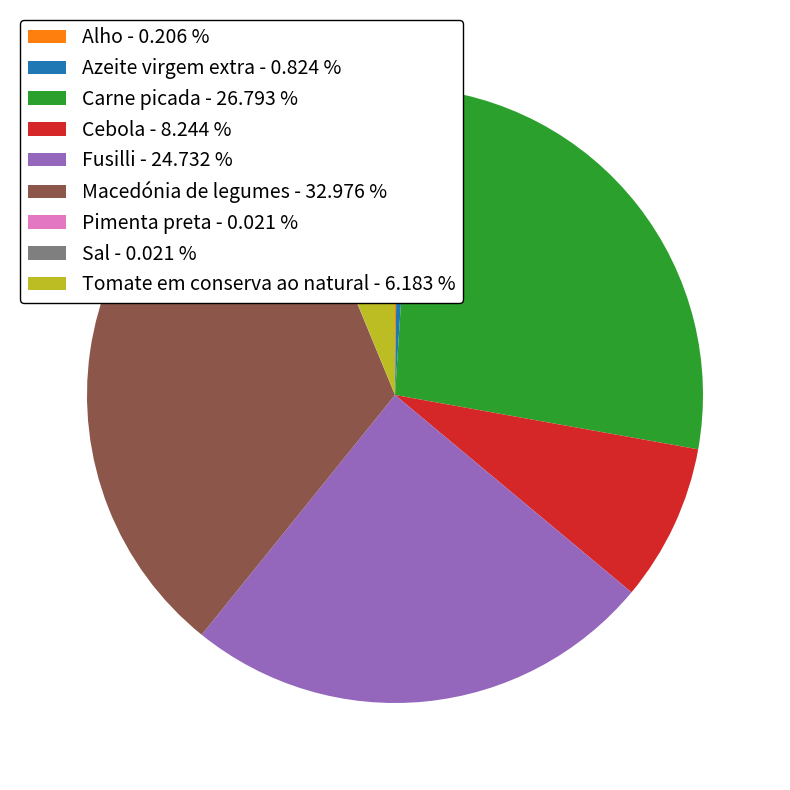

Between Carne picada - 26.793 % and Tomate em conserva ao natural - 6.183 %, which is larger?

Carne picada - 26.793 %